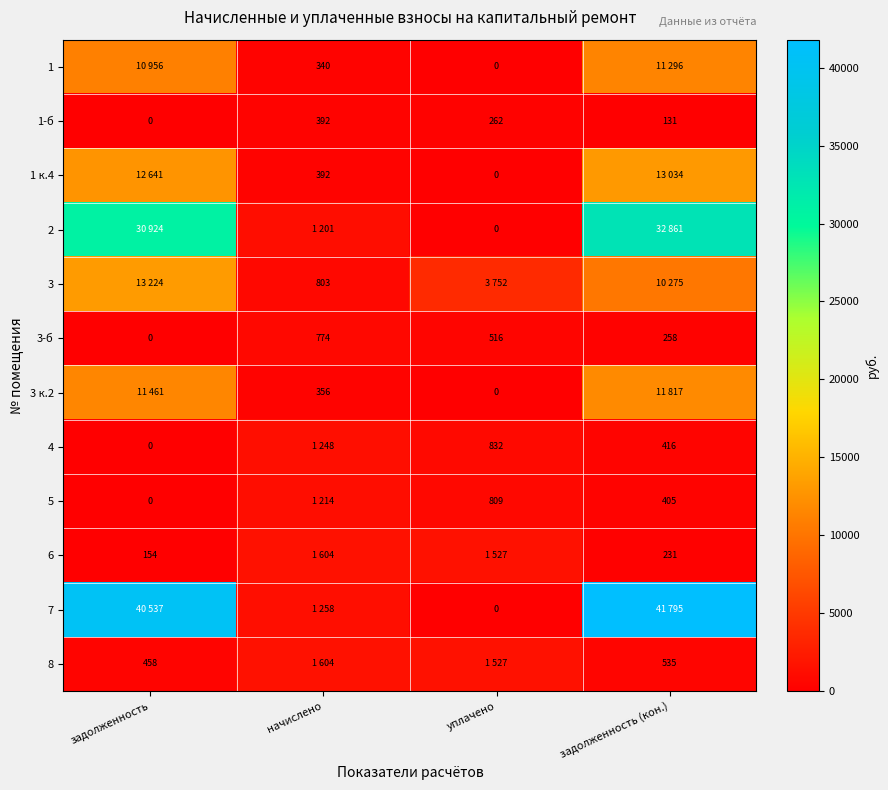

The value of 4 at уплачено is 535.6. True or false?

False